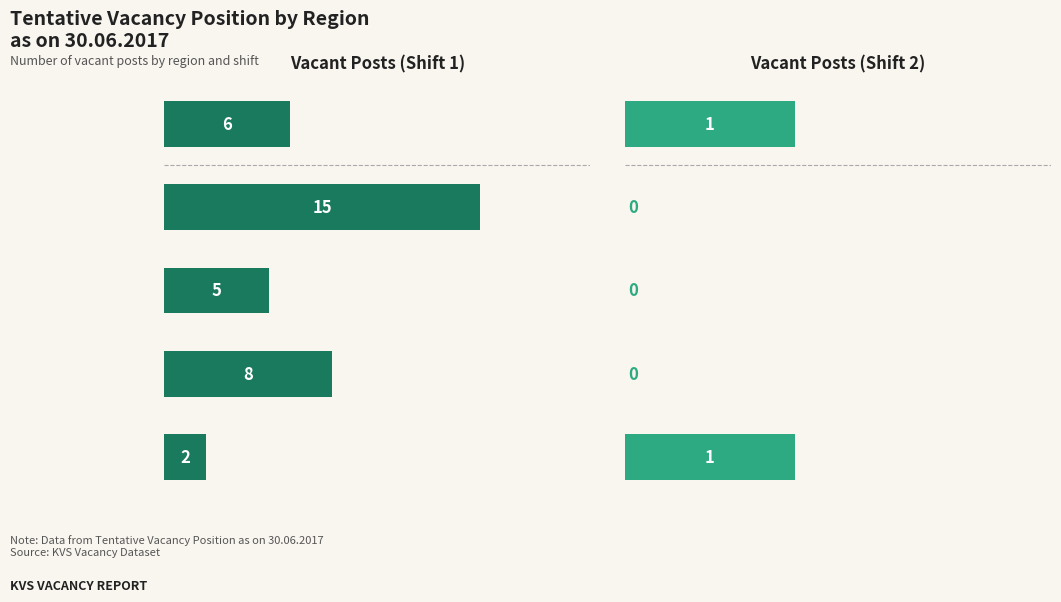

Which series has the widest spread of values?

Vacant Posts (Shift 1)